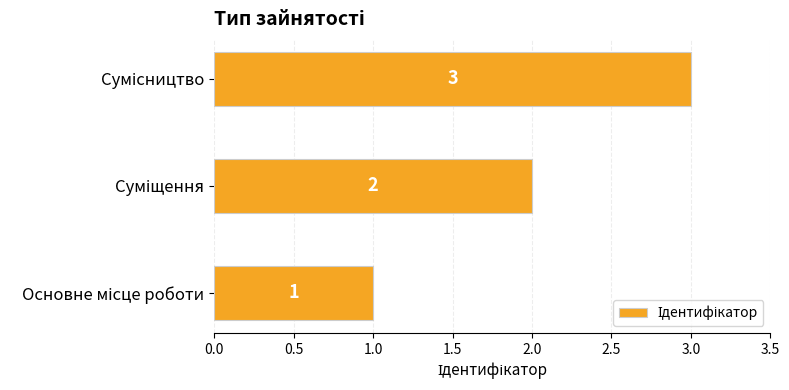

How many distinct data groups are displayed?

1